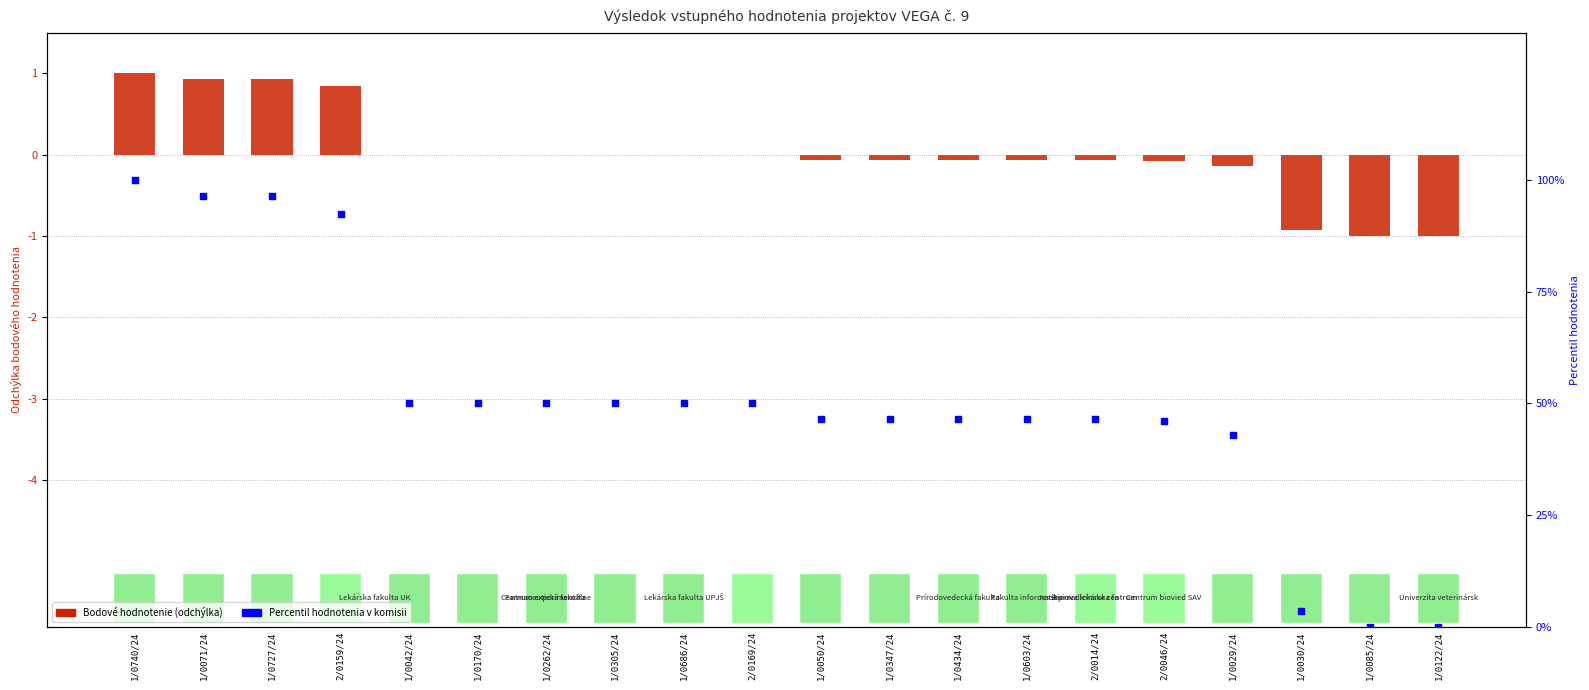

Which series reaches the minimum Y coordinate?

Bodové hodnotenie (odchýlka)